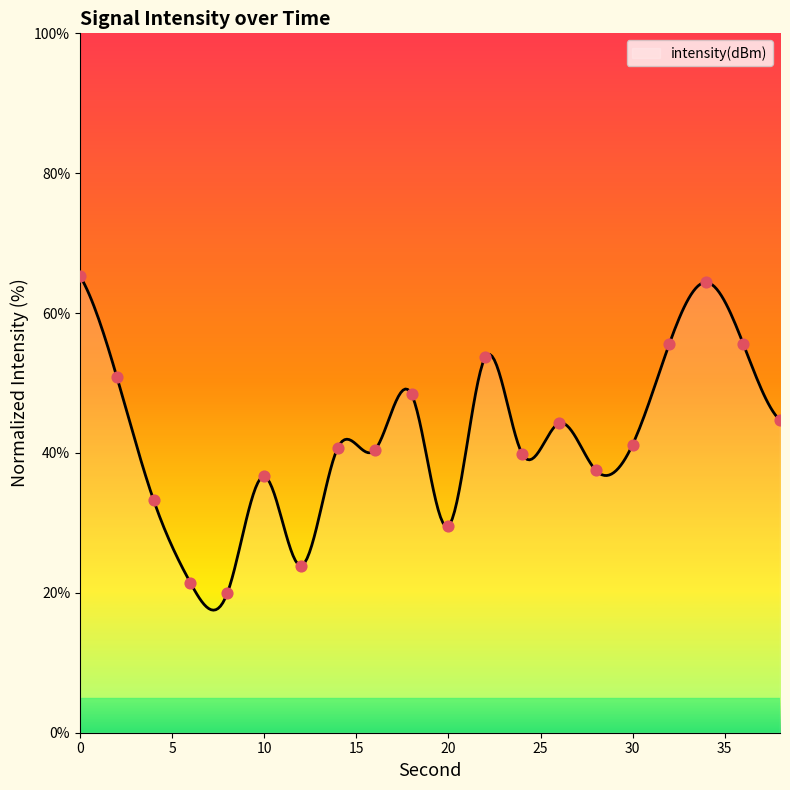

Which has a higher value, 16 or 30?

30